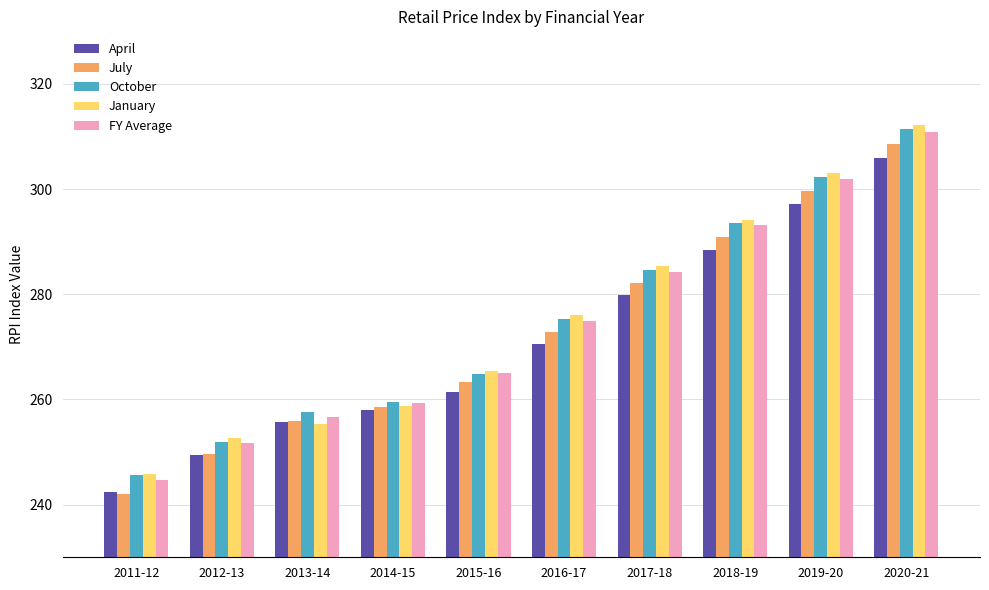

What is the difference between the maximum and minimum values in the April series?

63.5